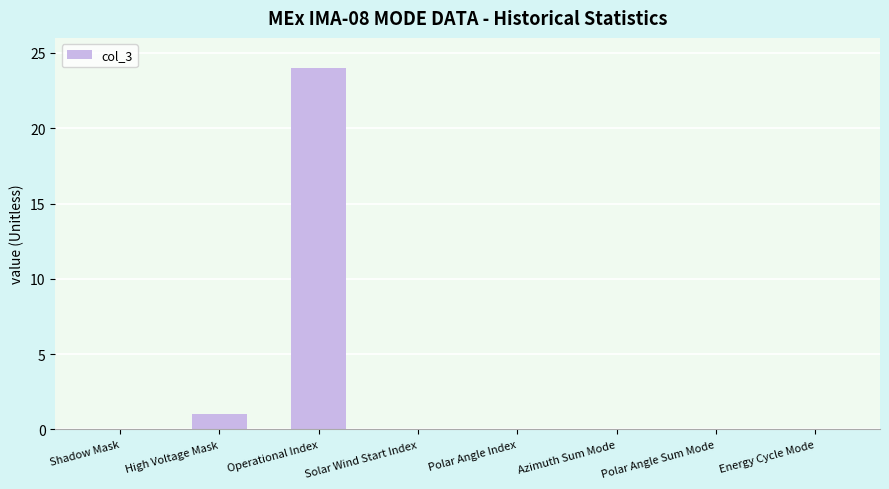

Between Shadow Mask and High Voltage Mask, which is larger?

High Voltage Mask